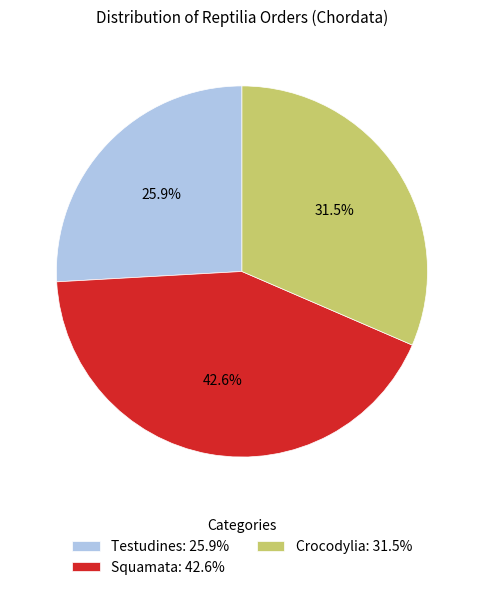

Is Testudines the majority of the pie?

No